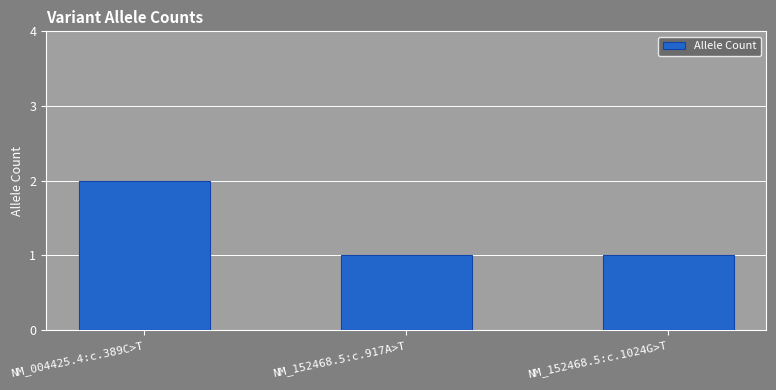

Are the bars horizontal?

No